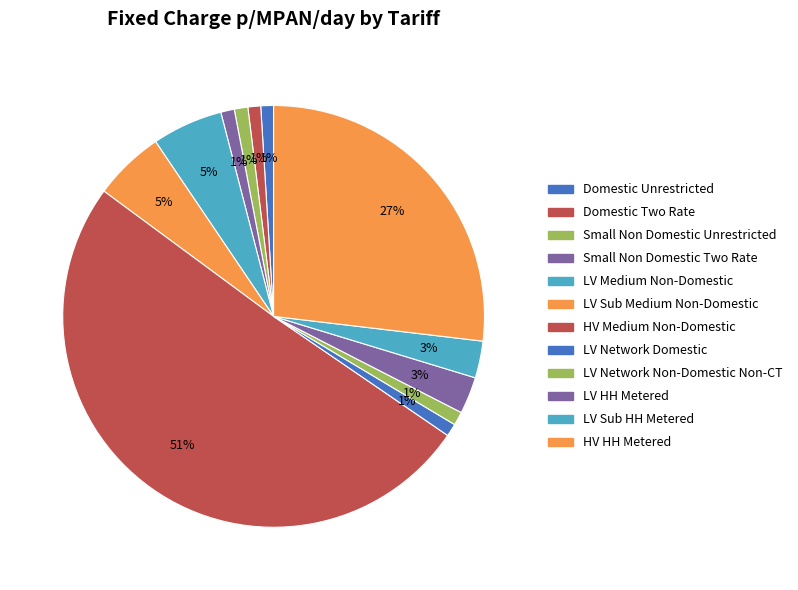

Which slice is the largest?

HV Medium Non-Domestic